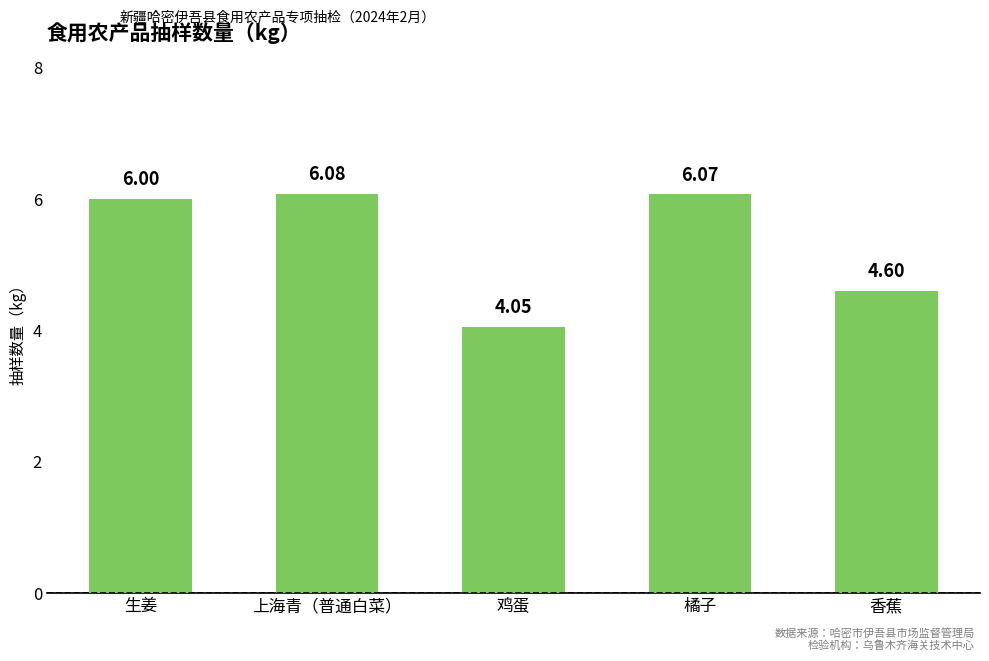

What is the maximum value shown in the chart?

6.1